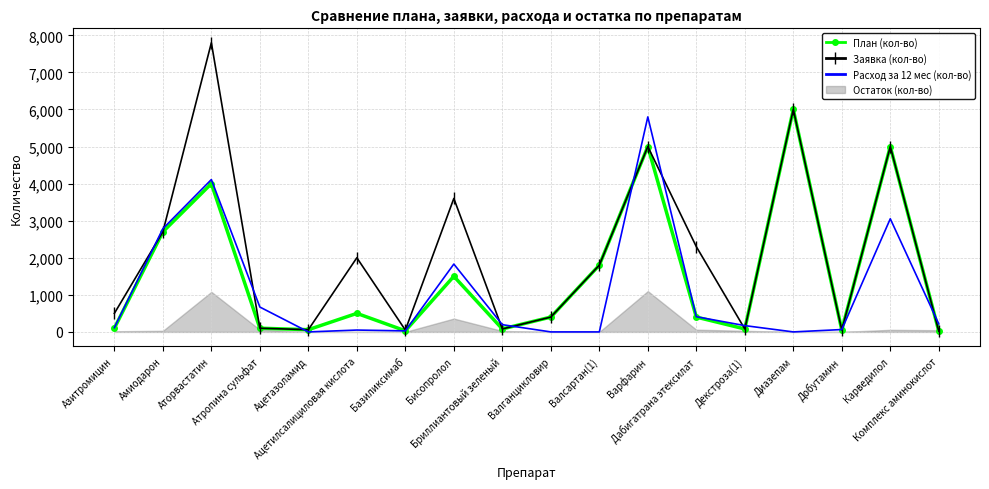

At which label does Заявка (кол-во) reach its peak?

Аторвастатин